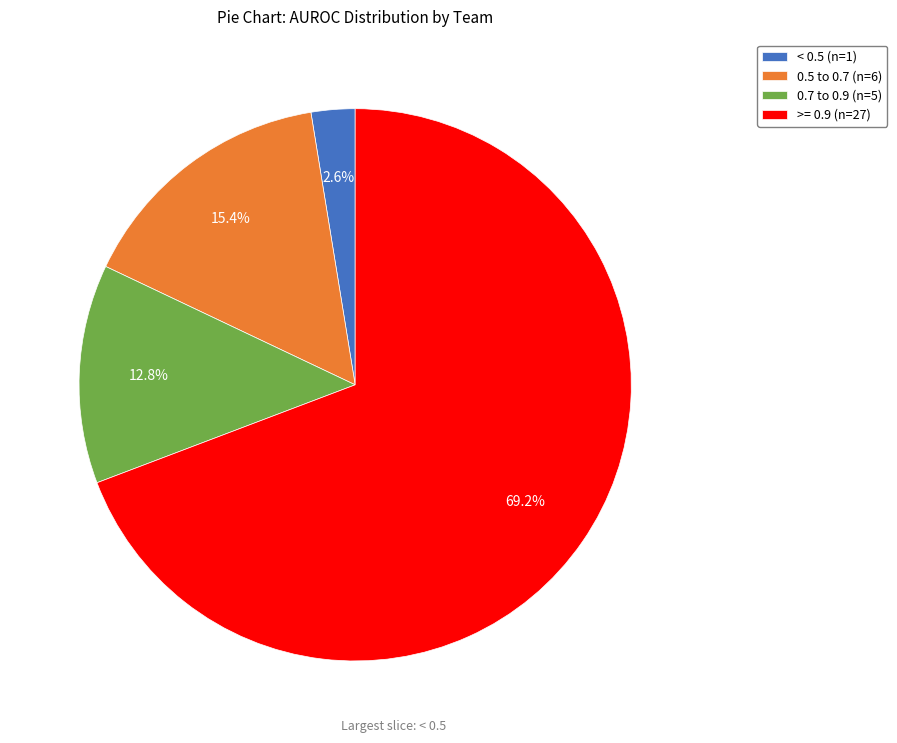

Rank the categories by value from lowest to highest.

< 0.5 (n=1), 0.7 to 0.9 (n=5), 0.5 to 0.7 (n=6), >= 0.9 (n=27)